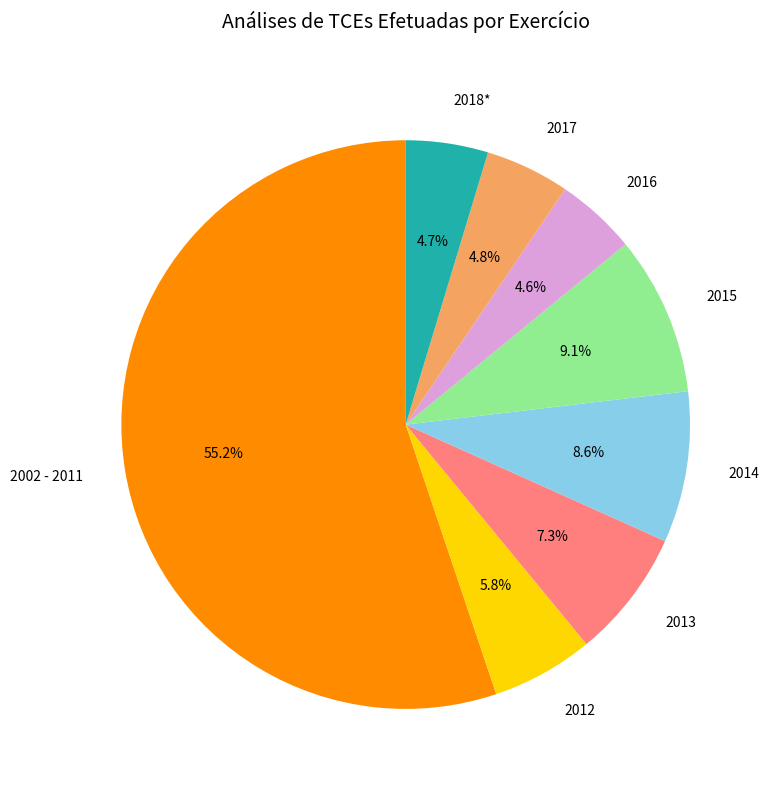

Does 2002 - 2011 account for over 50% of the chart?

Yes